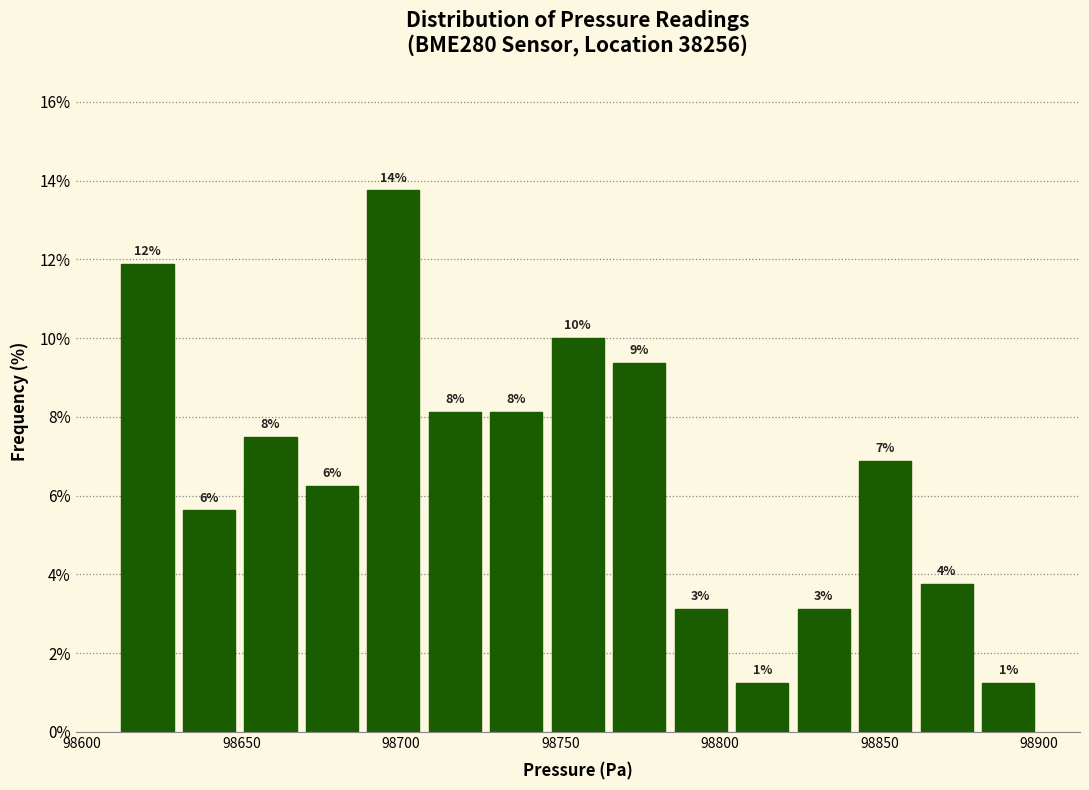

Read against the x-axis, roughly where is the centre of the tallest bar?

98700